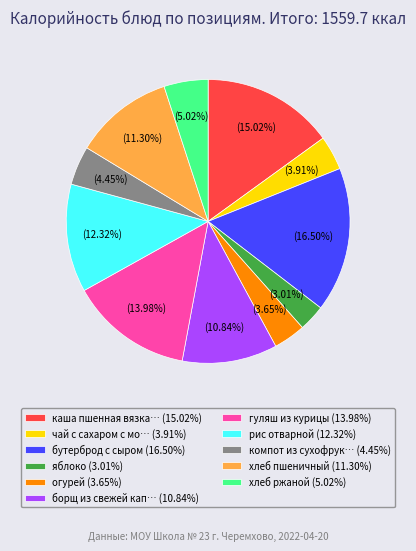

How many segments does this pie chart have?

11